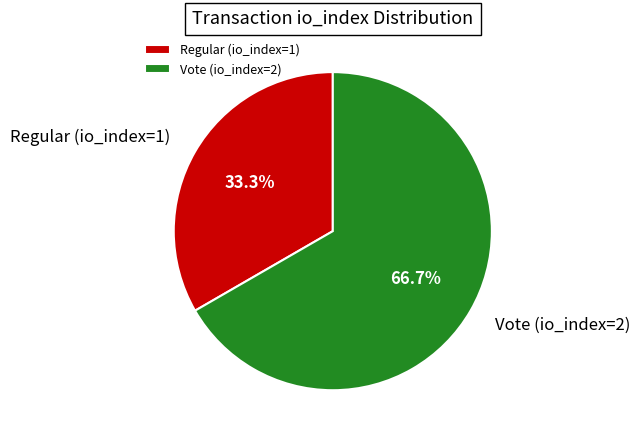

Which category has the smallest portion of the pie?

Regular (io_index=1)